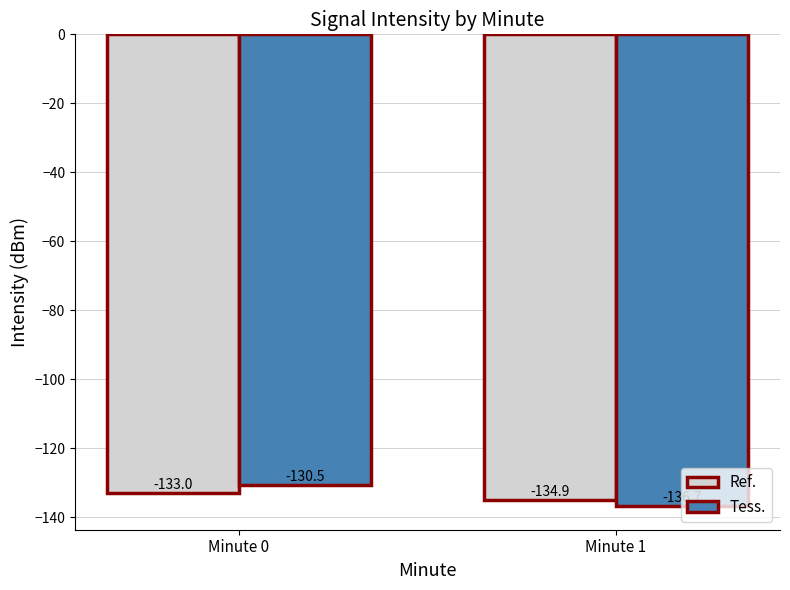

What is the difference between the maximum and minimum values in the Tess. series?

6.2